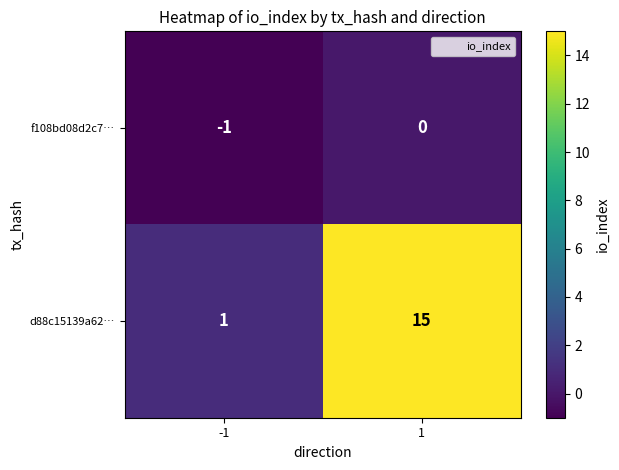

What is the total value across all series at 1?

15